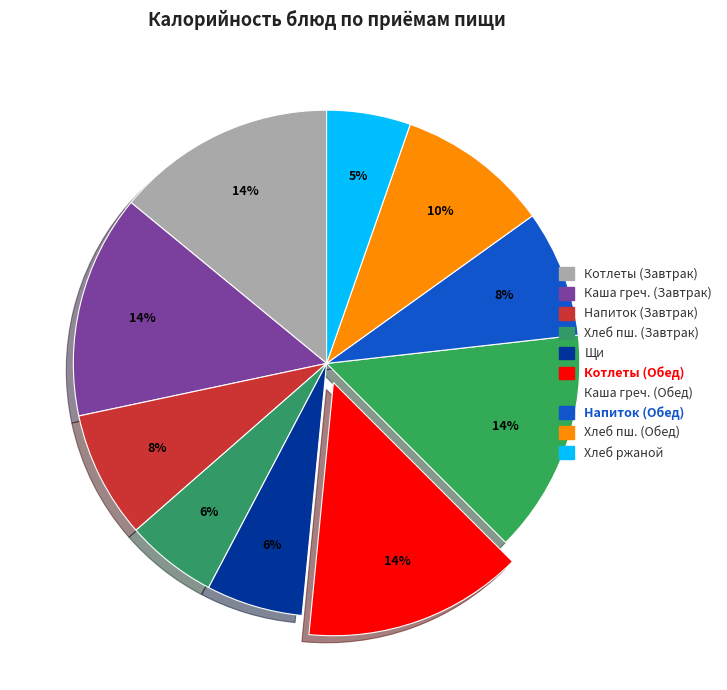

Count the number of slices in the pie.

10